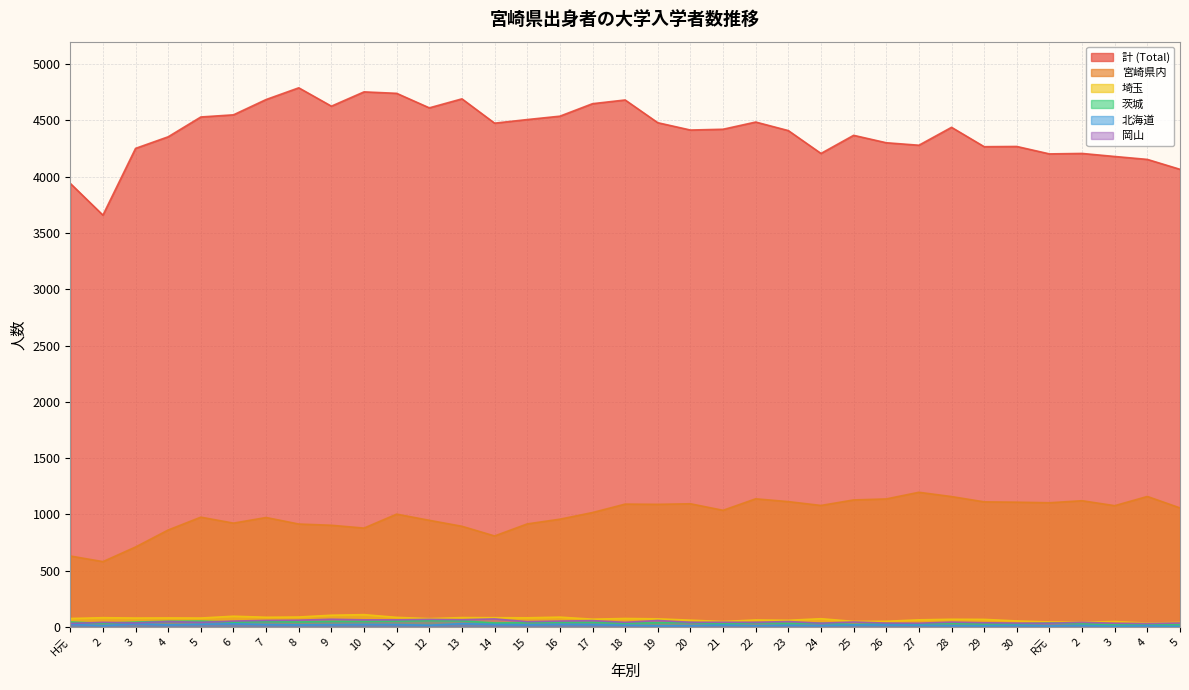

Rank the series at 12 from highest to lowest value.

計 (Total), 宮崎県内, 埼玉, 岡山, 茨城, 北海道